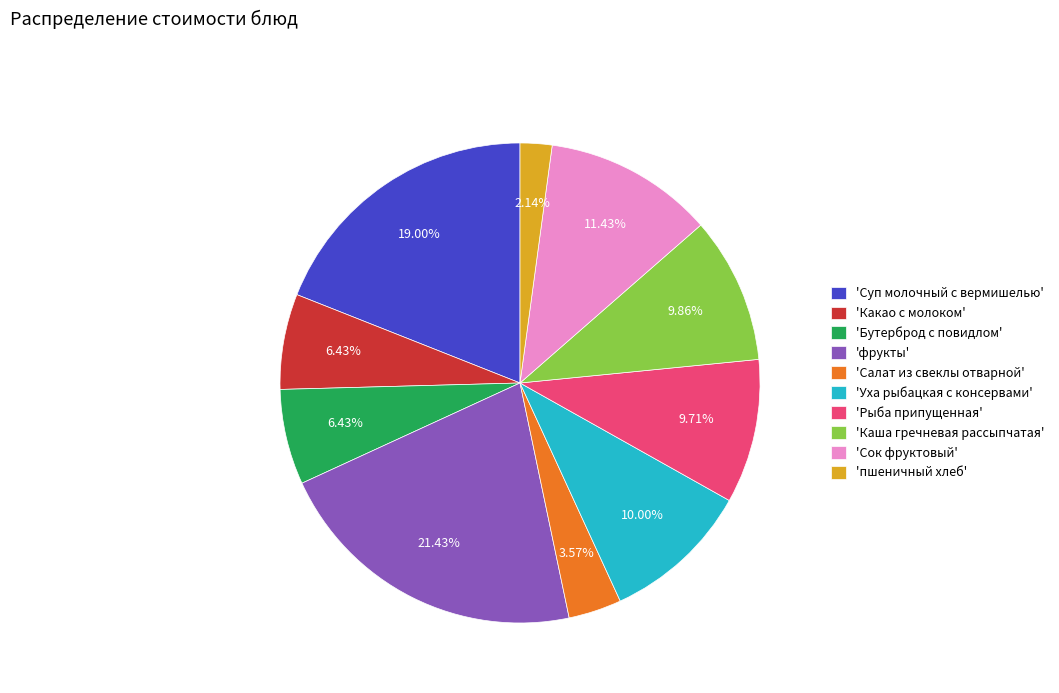

Do 'Сок фруктовый' and 'Какао с молоком' together represent more than half of the pie?

No